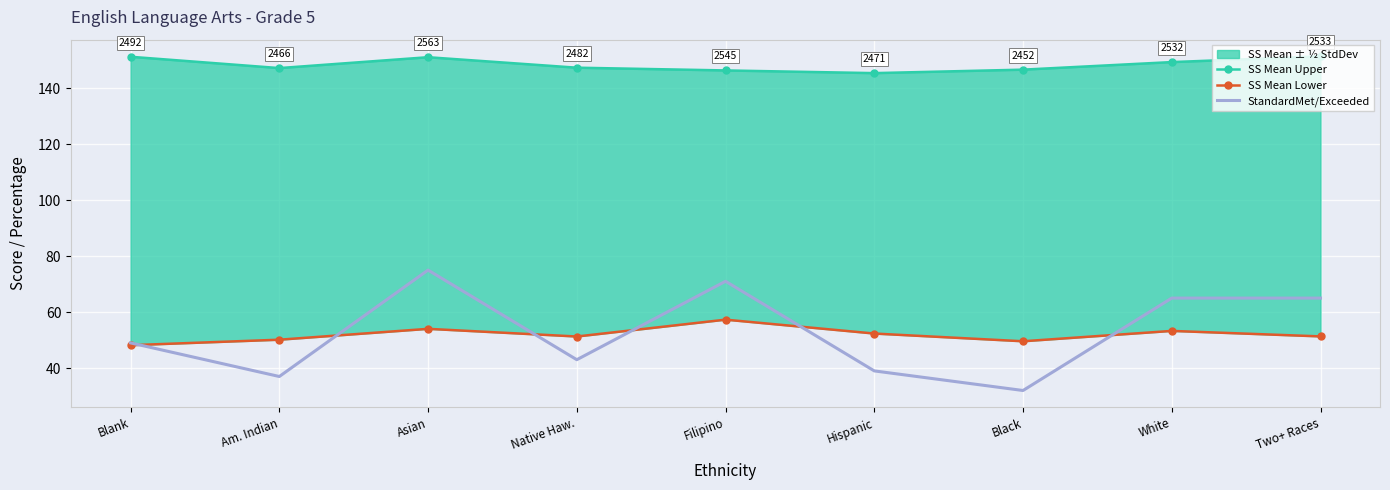

Where do StandardMet/Exceeded and SS Mean Lower first cross each other?

Blank and Am. Indian